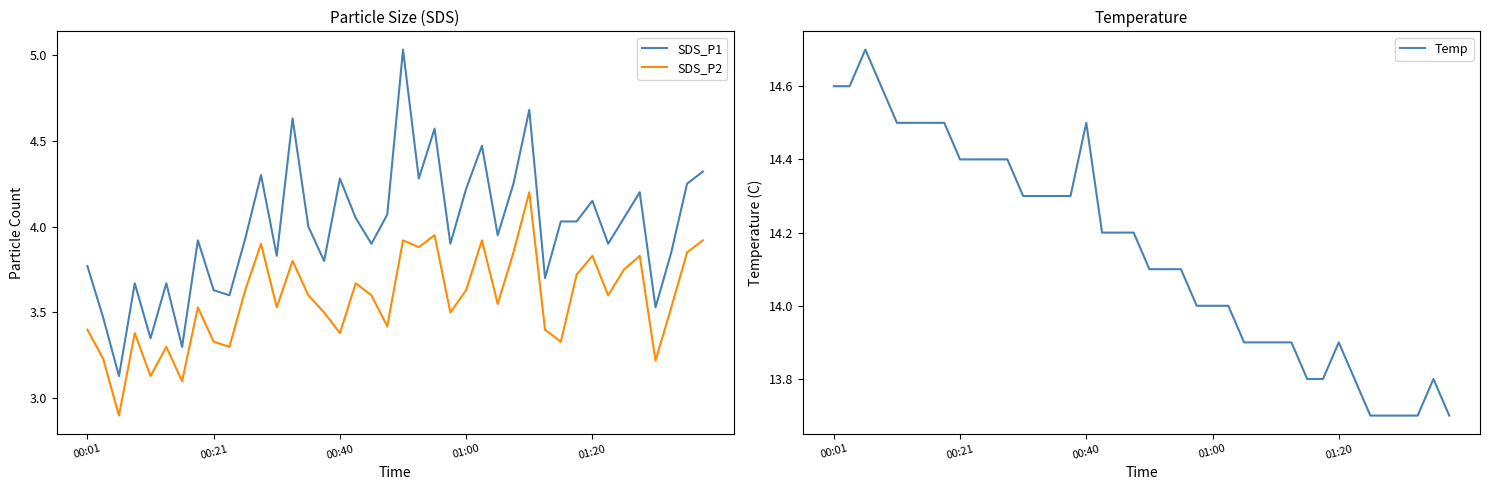

Reading left to right, list all the values displayed in this chart.

SDS_P1: 3.8	3.5	3.1	3.7	3.4	3.7	3.3	3.9	3.6	3.6	3.9	4.3	3.8	4.6	4.0	3.8	4.3	4.0	3.9	4.1	5.0	4.3	4.6	3.9	4.2	4.5	4.0	4.2	4.7	3.7	4.0	4.0	4.2	3.9	4.0	4.2	3.5	3.9	4.2	4.3
SDS_P2: 3.4	3.2	2.9	3.4	3.1	3.3	3.1	3.5	3.3	3.3	3.6	3.9	3.5	3.8	3.6	3.5	3.4	3.7	3.6	3.4	3.9	3.9	4.0	3.5	3.6	3.9	3.5	3.9	4.2	3.4	3.3	3.7	3.8	3.6	3.8	3.8	3.2	3.5	3.9	3.9
Temp: 14.6	14.6	14.7	14.6	14.5	14.5	14.5	14.5	14.4	14.4	14.4	14.4	14.3	14.3	14.3	14.3	14.5	14.2	14.2	14.2	14.1	14.1	14.1	14.0	14.0	14.0	13.9	13.9	13.9	13.9	13.8	13.8	13.9	13.8	13.7	13.7	13.7	13.7	13.8	13.7